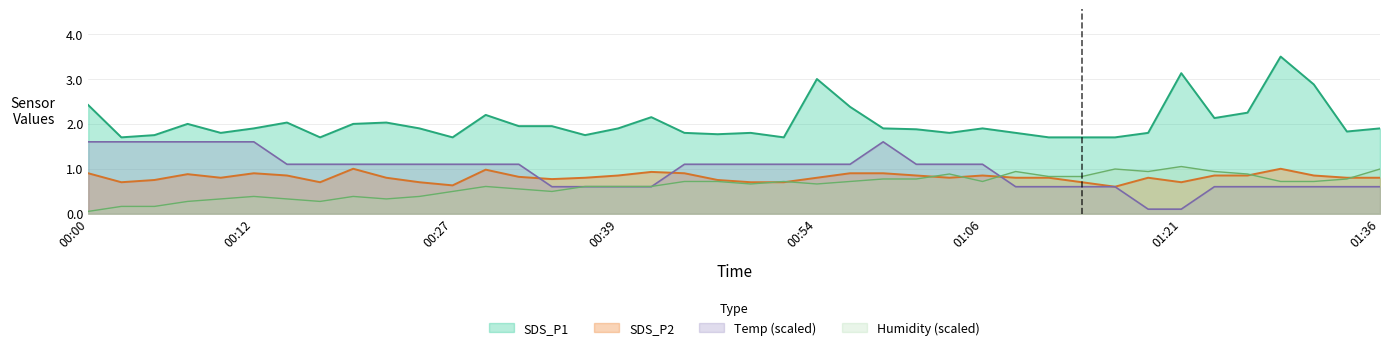

What are all the series names shown in the legend?

SDS_P1, SDS_P2, Temp (scaled), Humidity (scaled)